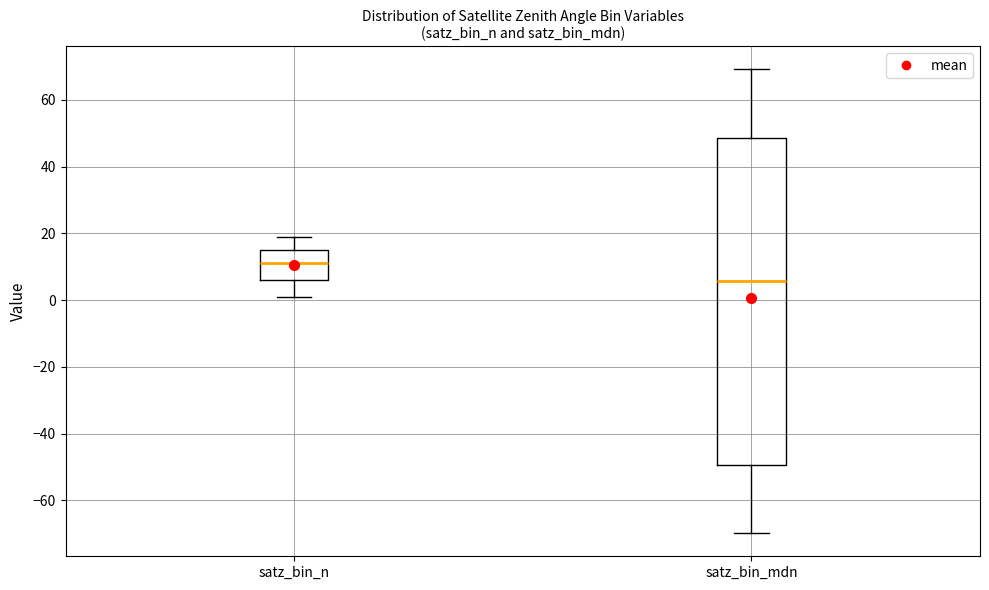

Which box's median line is the lowest?

satz_bin_mdn